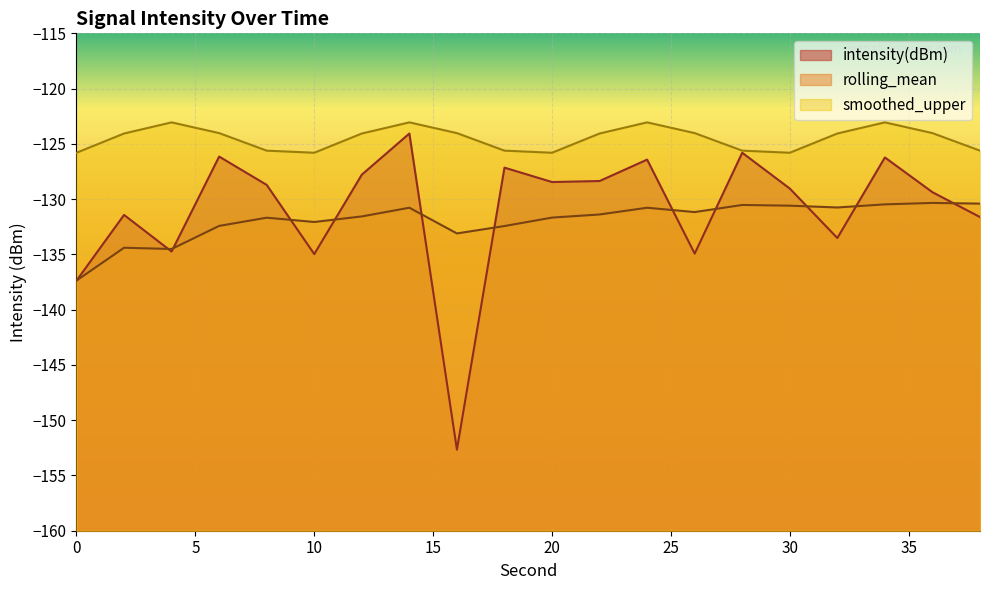

At which category does intensity(dBm) reach its first local peak?

2